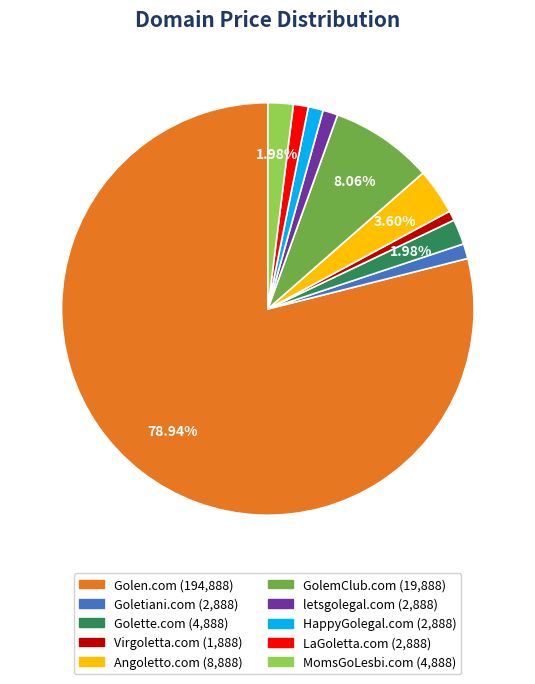

Which slice is the largest?

Golen.com